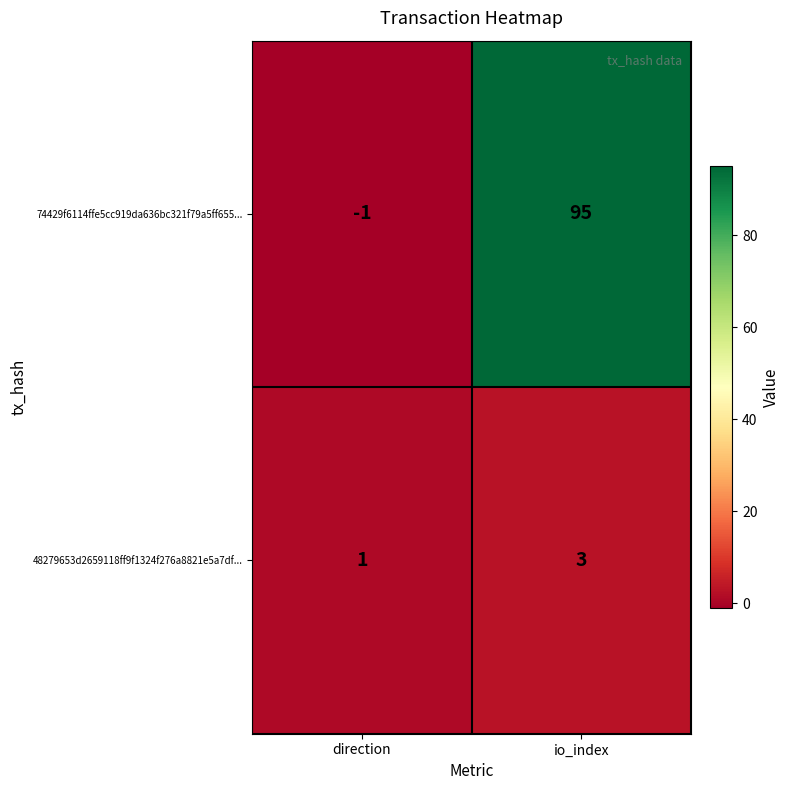

At which category is the sum across all series the highest?

io_index